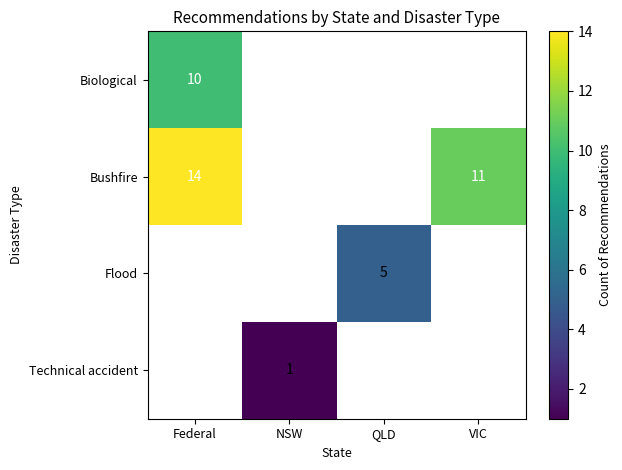

What is the total value across all series at VIC?

11